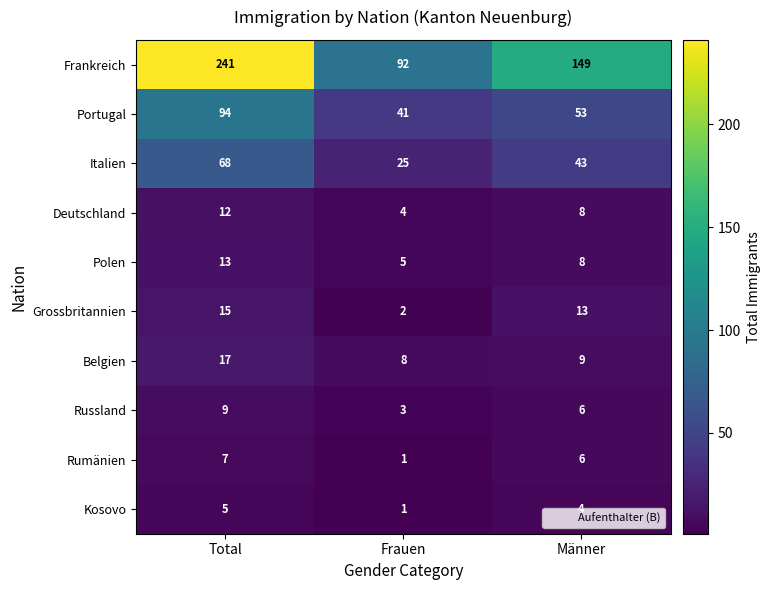

Is it true that Grossbritannien equals 15 at Total?

True